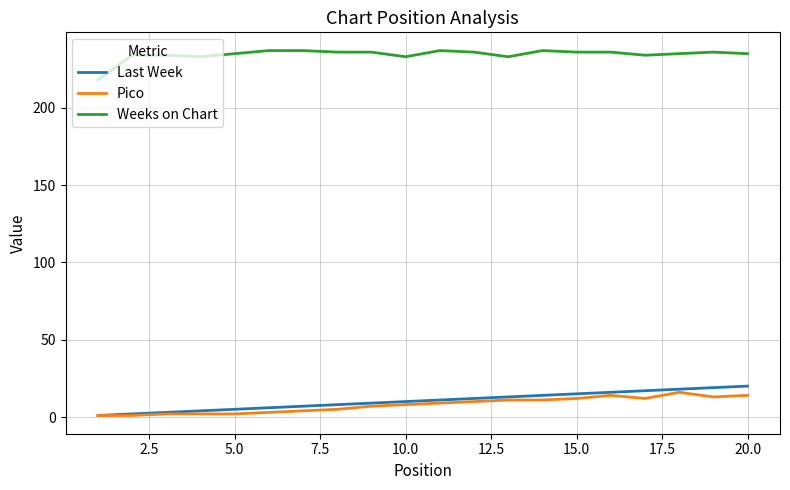

What is the greatest value displayed?

237